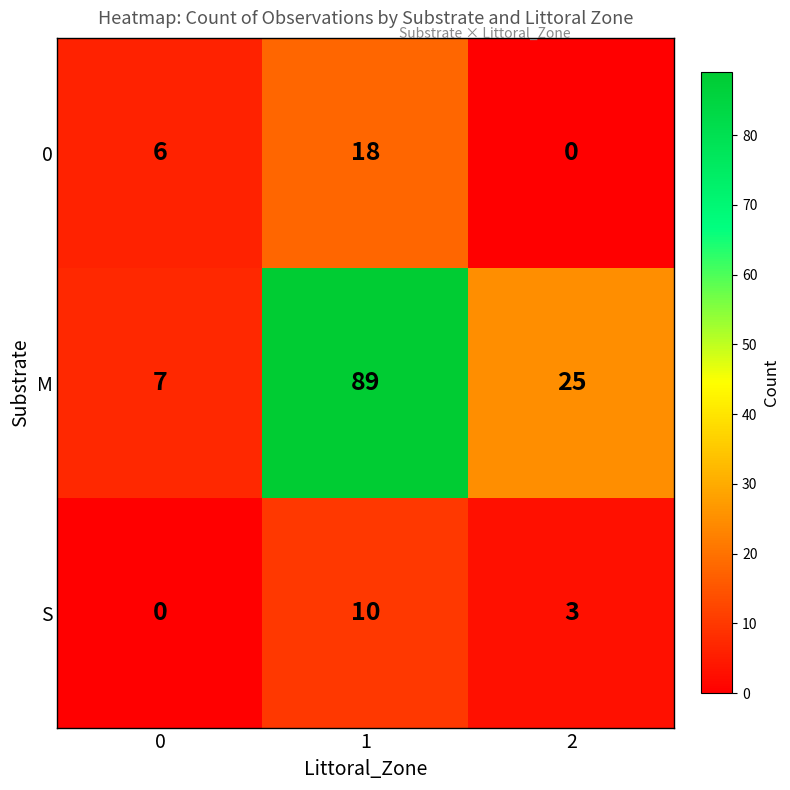

At which category is the sum across all series the highest?

1